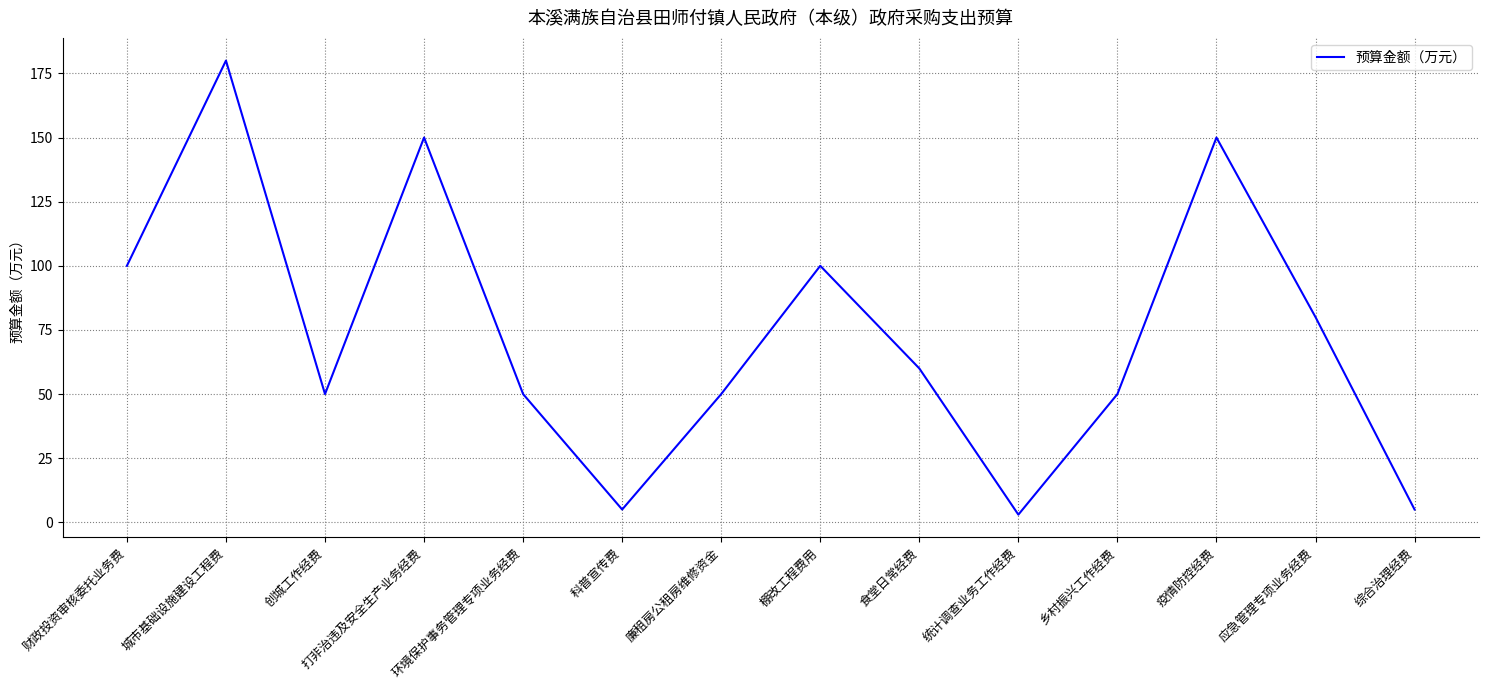

Which has a higher value, 综合治理经费 or 财政投资审核委托业务费?

财政投资审核委托业务费